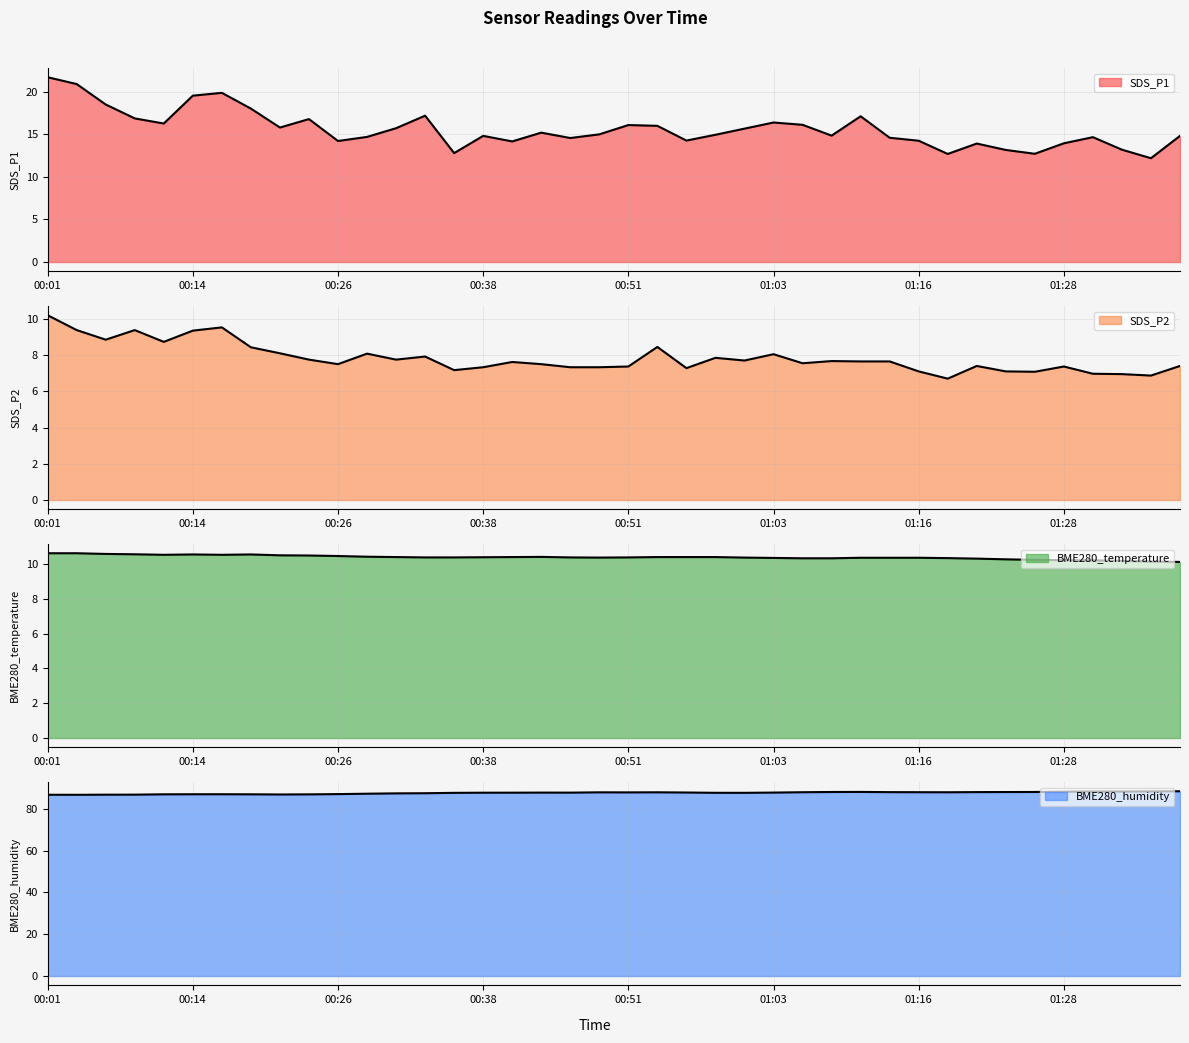

What is the maximum value shown in the chart?

88.5